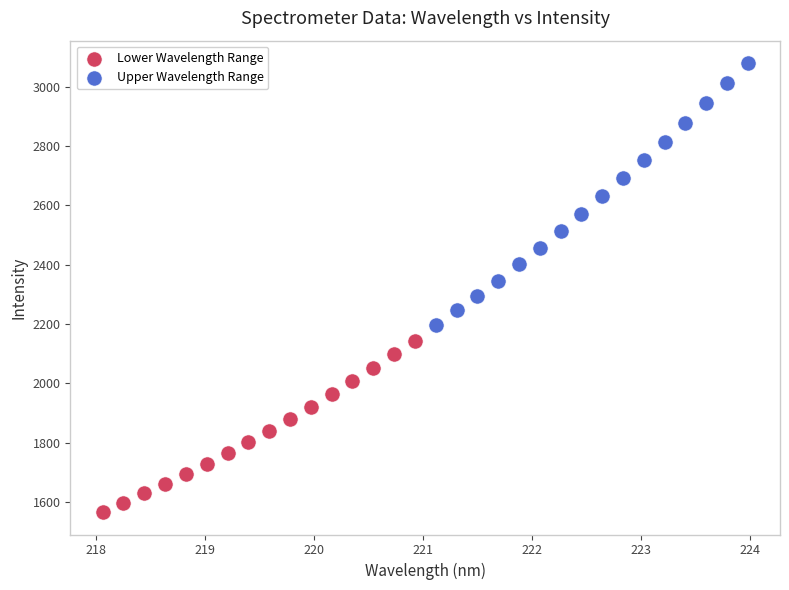

Which series reaches the minimum Y coordinate?

Lower Wavelength Range